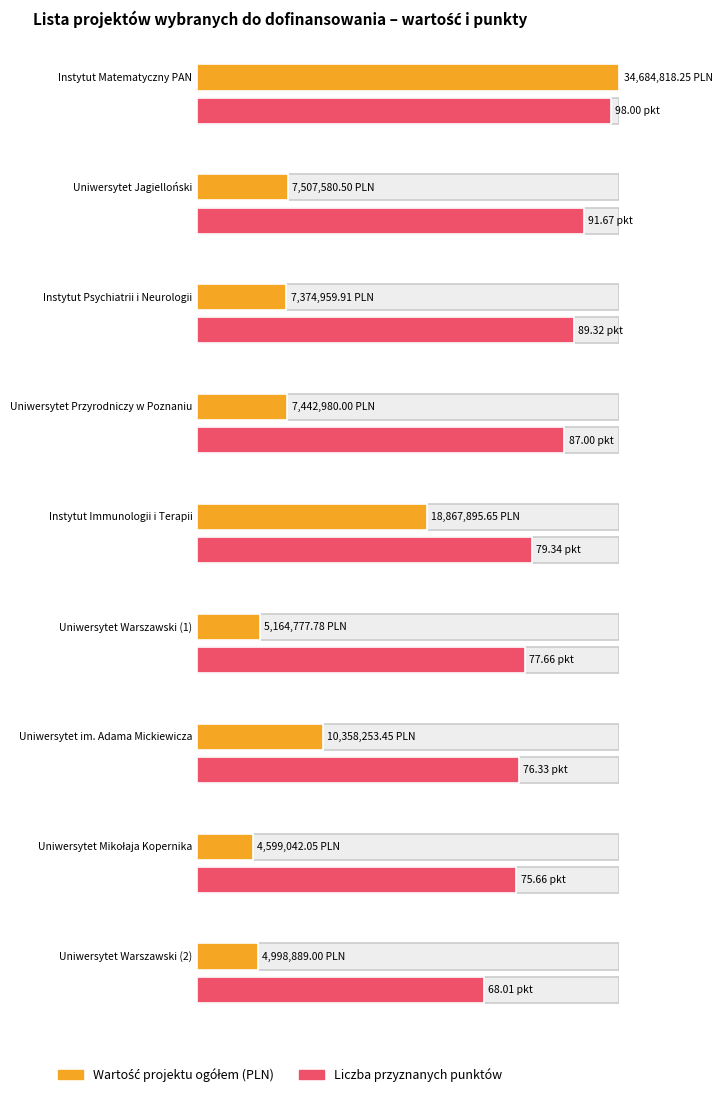

What is the difference between the WARTOŚĆ PROJEKTU OGÓŁEM (W PLN) values at Instytut Psychiatrii i Neurologii and Uniwersytet Warszawski (1)?

2210182.1